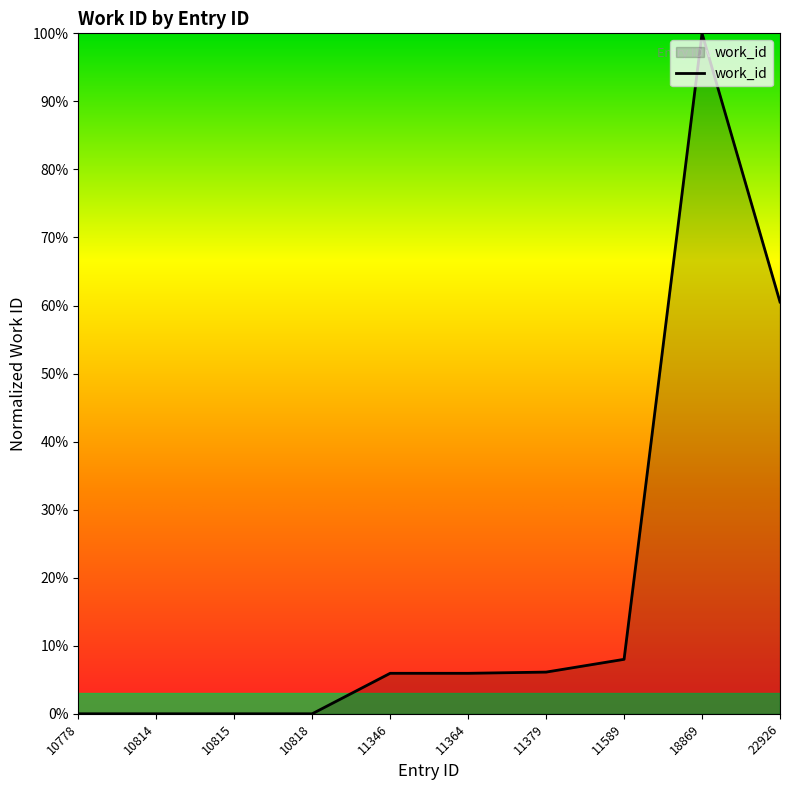

Does the chart have visible grid lines?

No